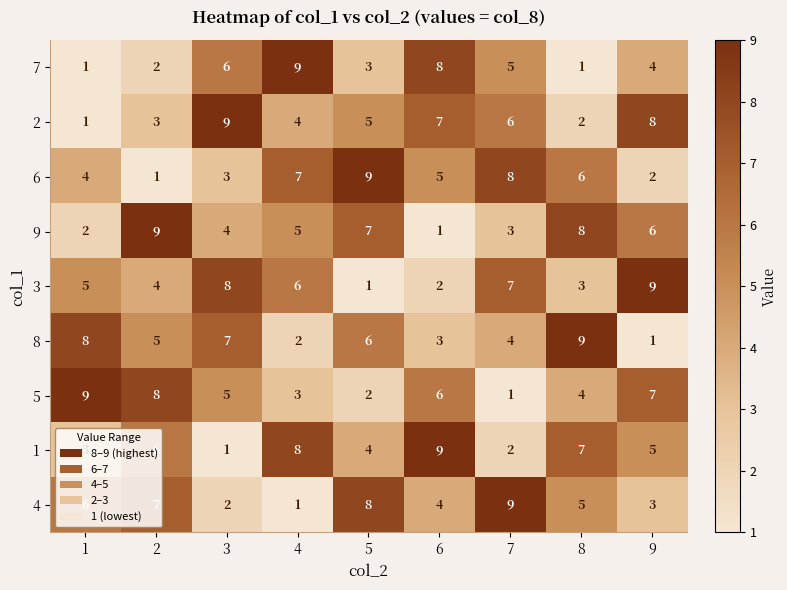

What is the sum of the 4 values at 9 and 5?

11